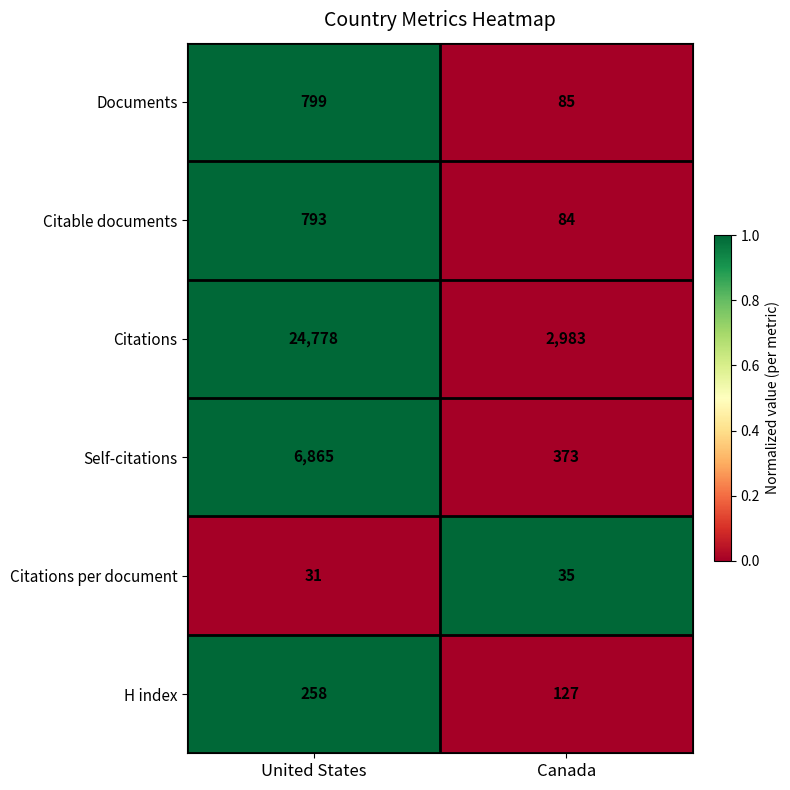

The value of Self-citations at United States is 1505. True or false?

False